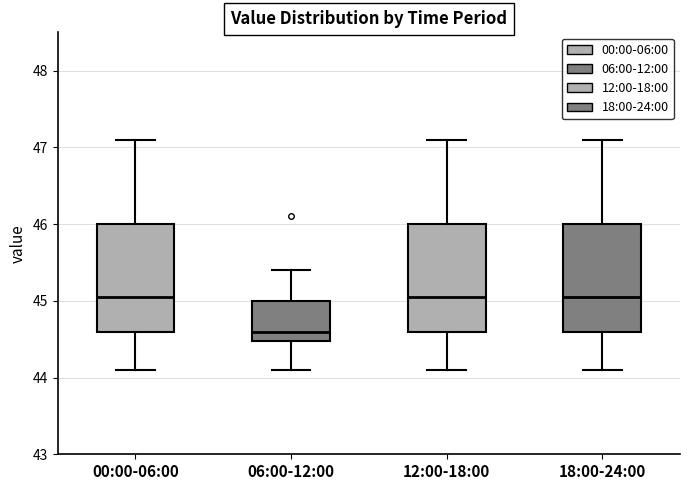

Reading left to right, transcribe this box plot: for each box, give where its median line is, the range the box spans, and where its two whiskers end, as read against the y-axis. The values are not printed on the chart, so give them approximately, as read against the axis.

00:00-06:00: median 45.1, box 44.6 to 46.0, whiskers 44.1 to 47.1
06:00-12:00: median 44.6, box 44.5 to 45.0, whiskers 44.1 to 45.4
12:00-18:00: median 45.1, box 44.6 to 46.0, whiskers 44.1 to 47.1
18:00-24:00: median 45.1, box 44.6 to 46.0, whiskers 44.1 to 47.1